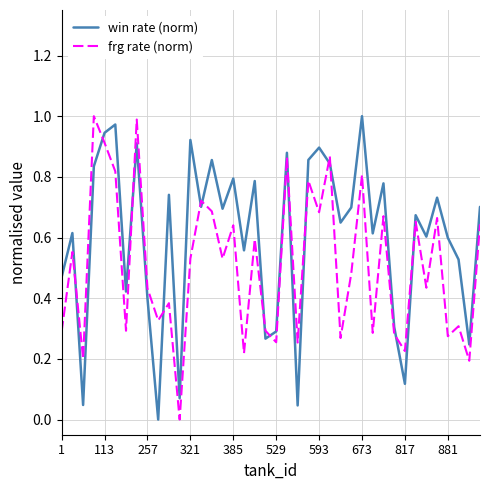

At how many categories does at least one series exceed 0?

40